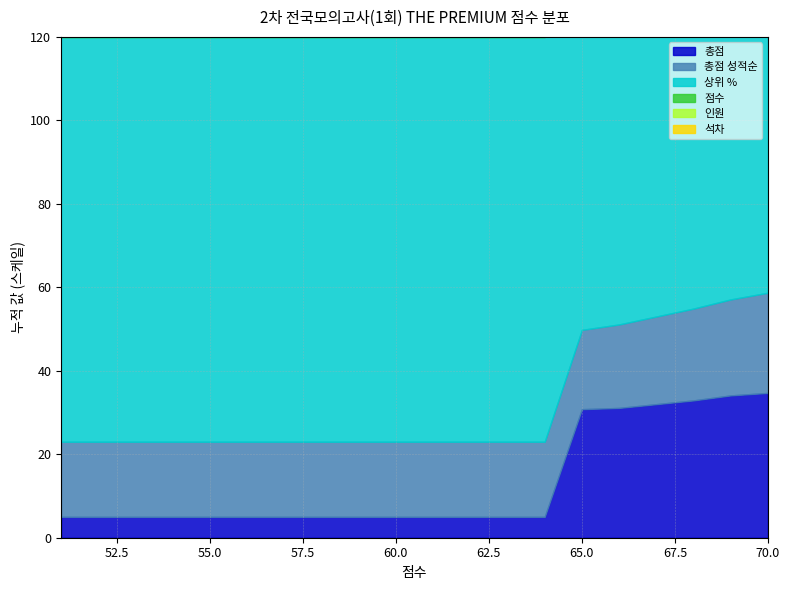

Between 52 and 51, which series saw the biggest shift?

점수